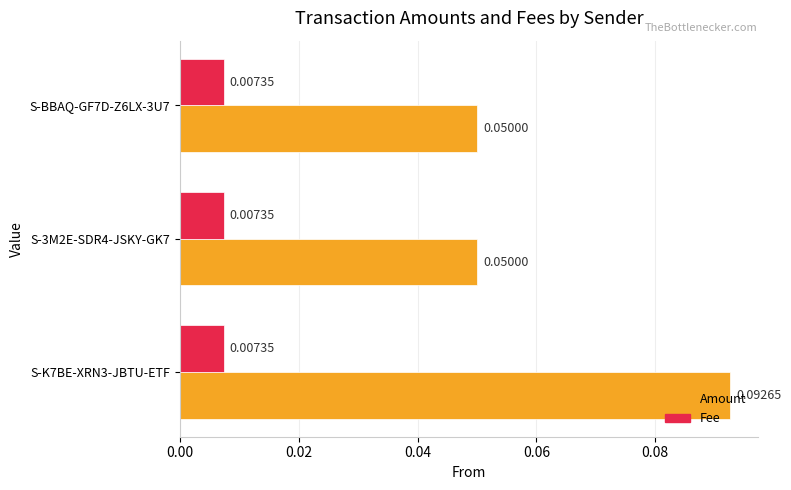

Which series has the largest range (max minus min)?

Amount